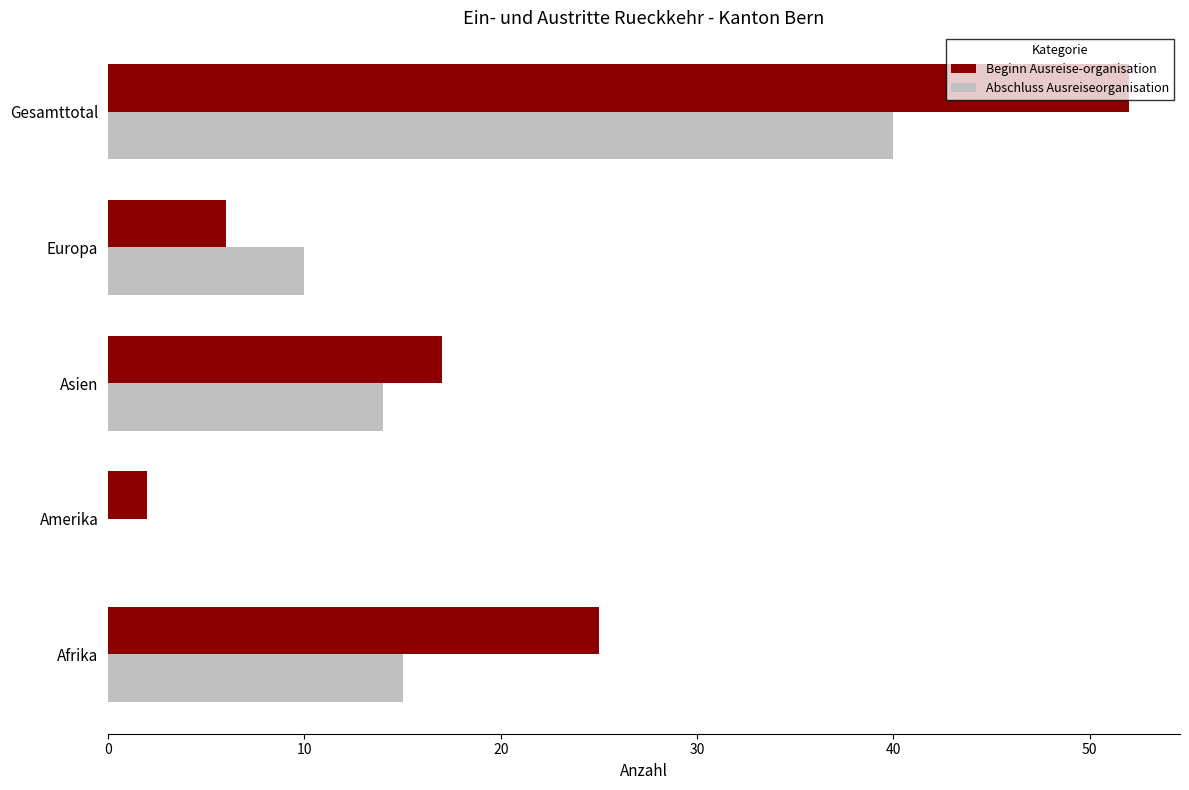

Count the number of data series in this chart.

2